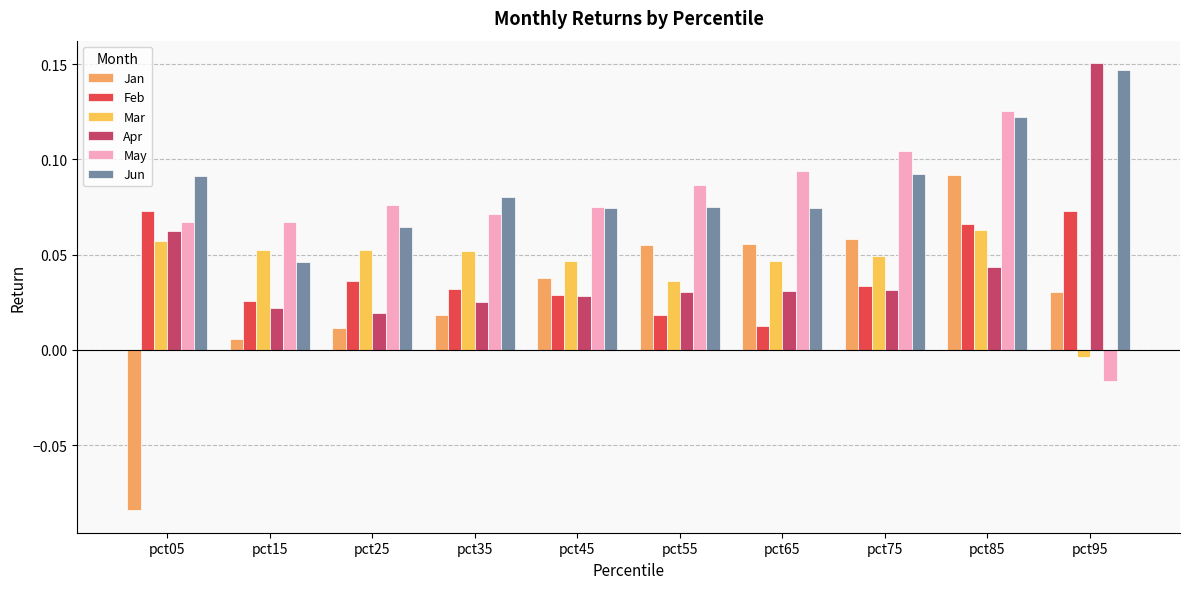

What is the maximum value for Mar?

0.1